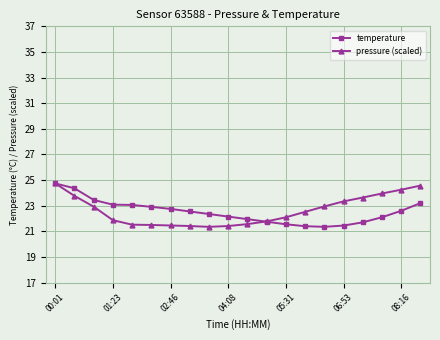

What is the greatest value displayed?

24.7